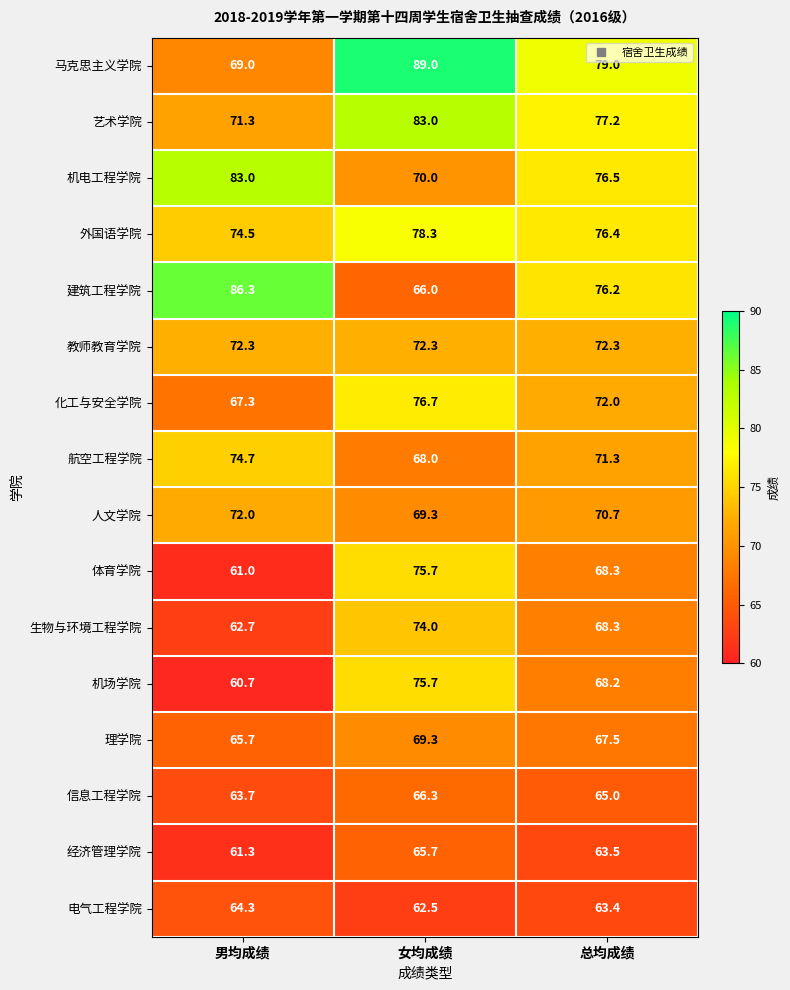

Between 女均成绩 and 总均成绩, which series saw the biggest shift?

建筑工程学院